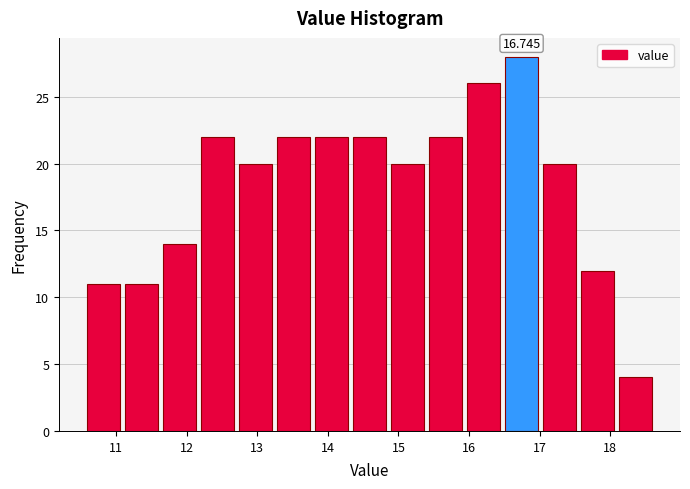

Which range on the x-axis has the tallest bar?

16.5 to 17.0